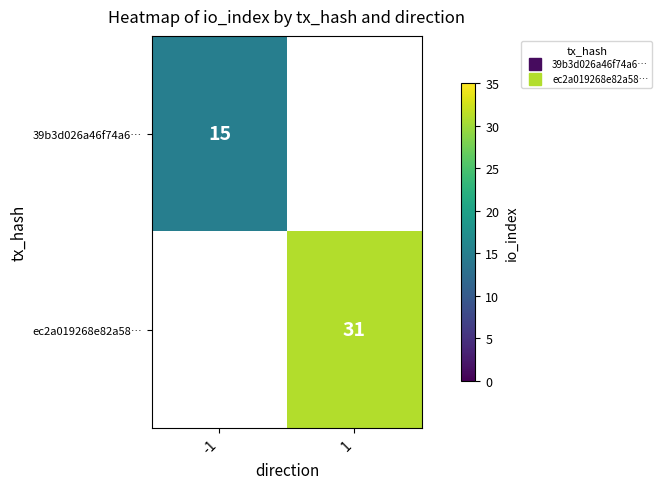

Which category has the highest value in the 39b3d026a46f74a6… series?

-1